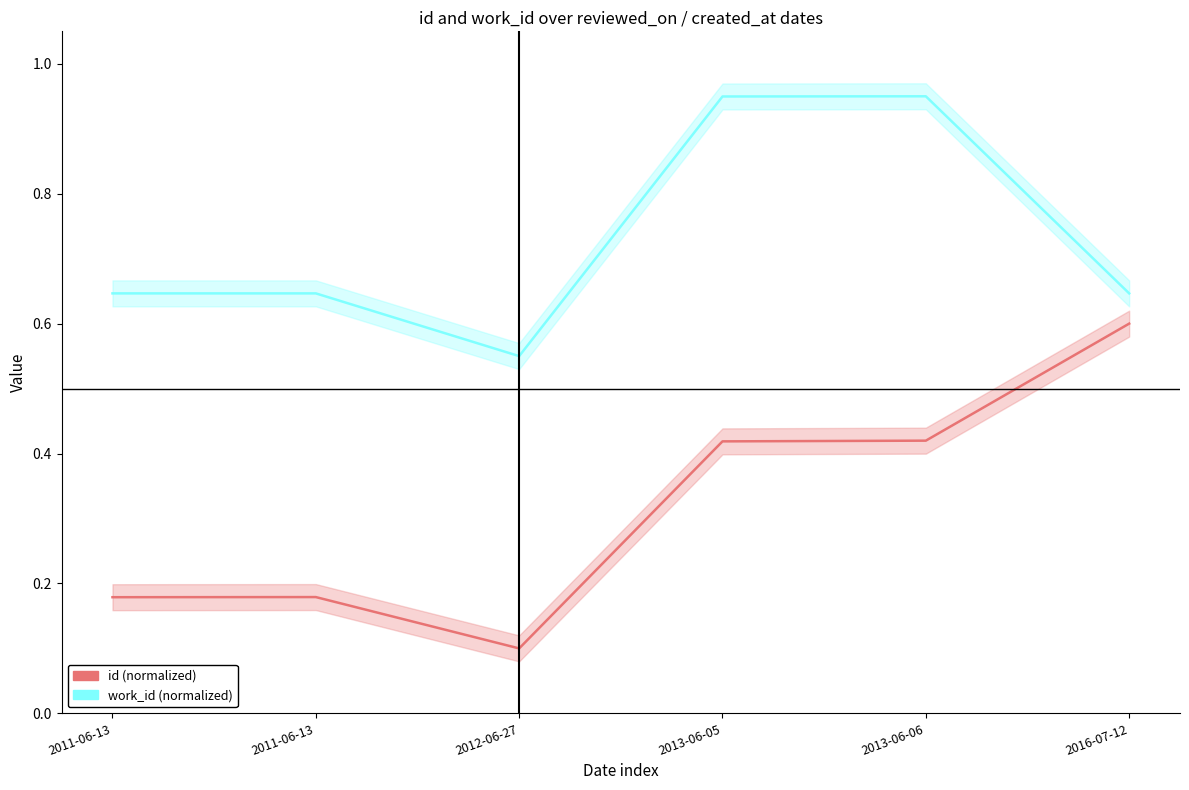

What is the highest value of the work_id series?

1.0